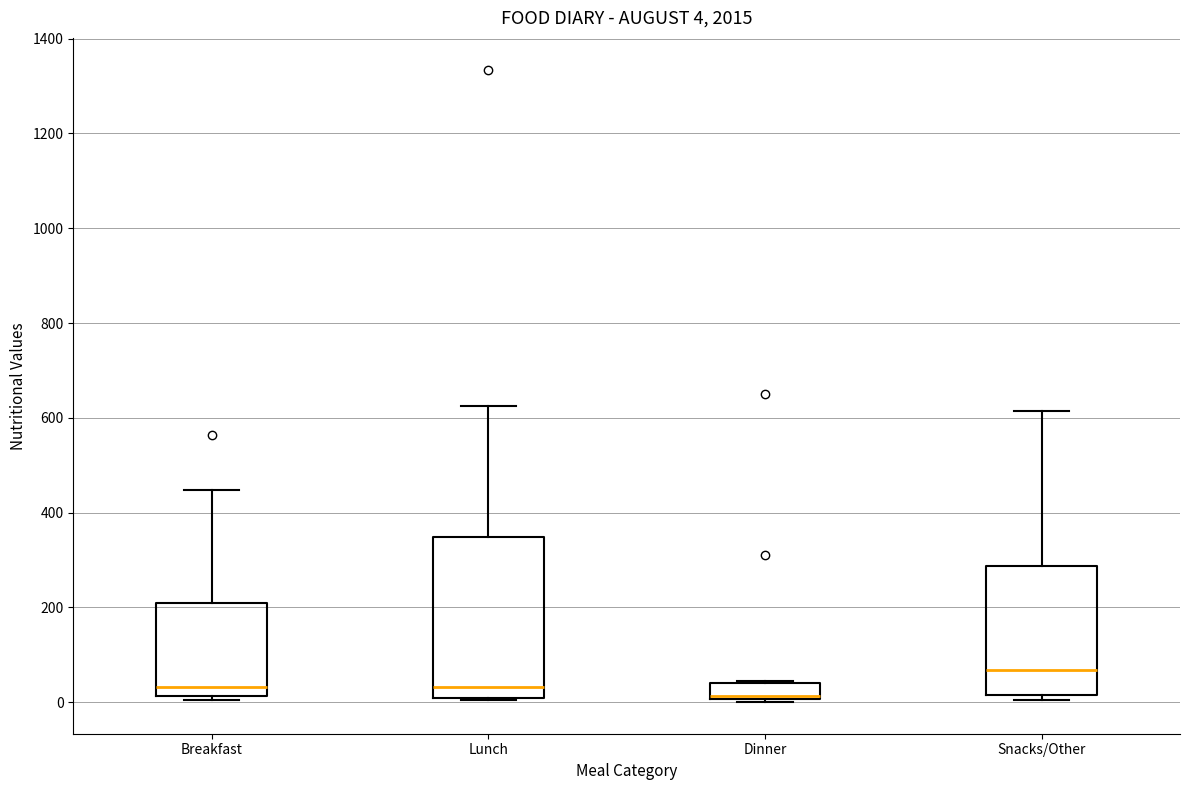

Comparing the boxes themselves (not the whiskers), which one is the tallest?

Lunch